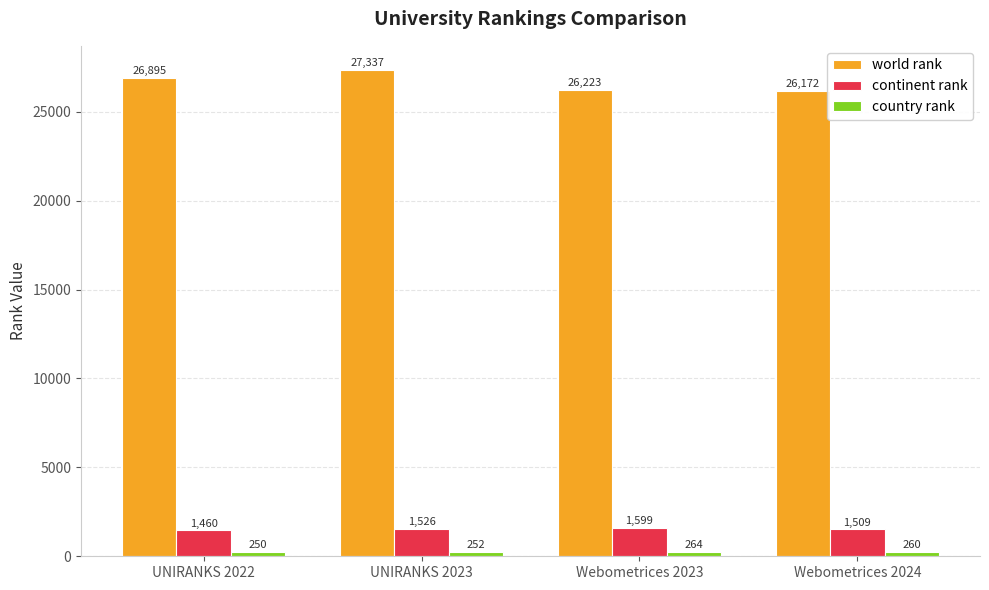

Which series changed the most between UNIRANKS 2022 and UNIRANKS 2023?

world rank